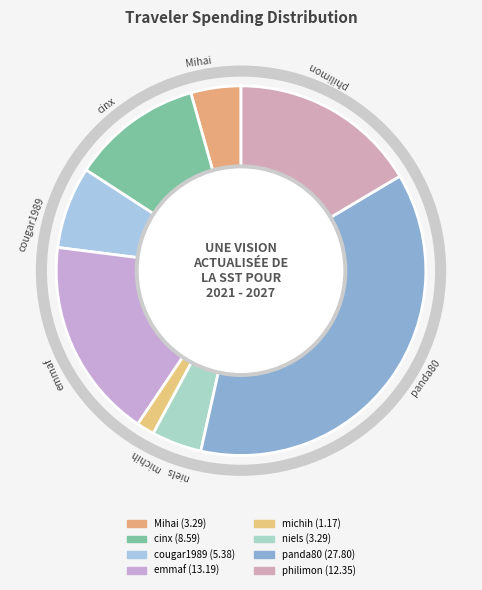

What percentage is the philimon slice, to the nearest percent?

16%